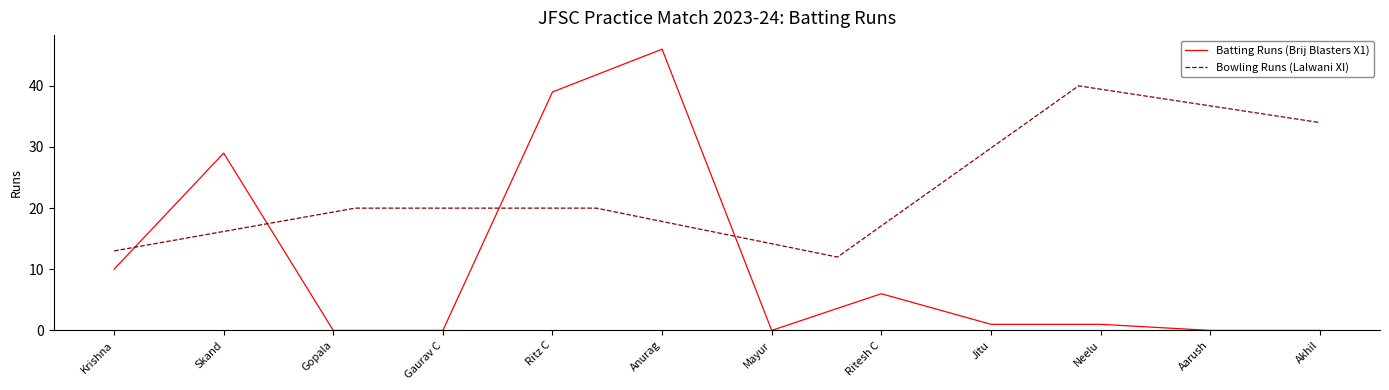

How many points are lower than both their immediate neighbors (excluding endpoints)?

1